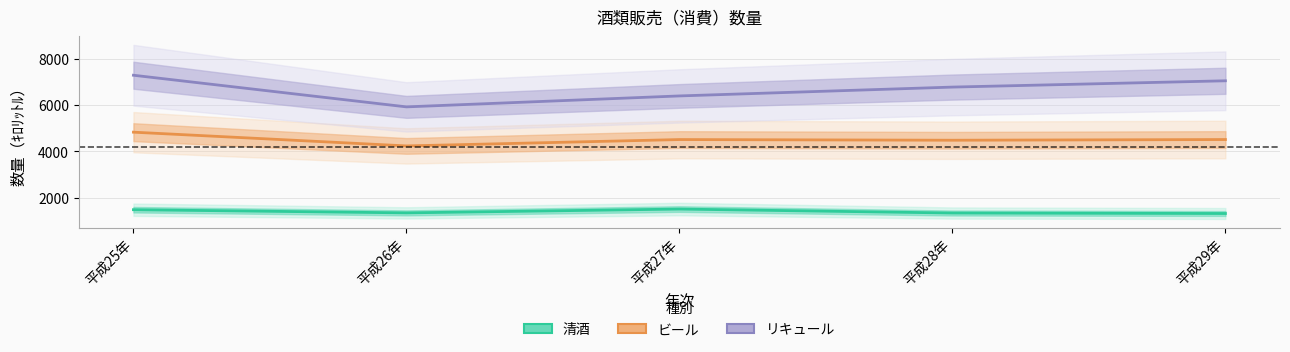

What position from the right is 平成26年?

4